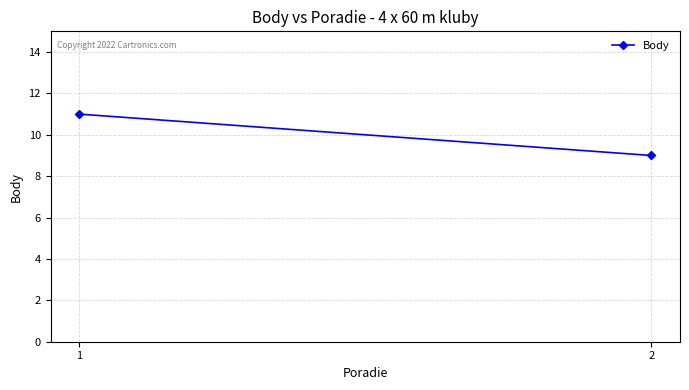

The value at 1 is 11. True or false?

True